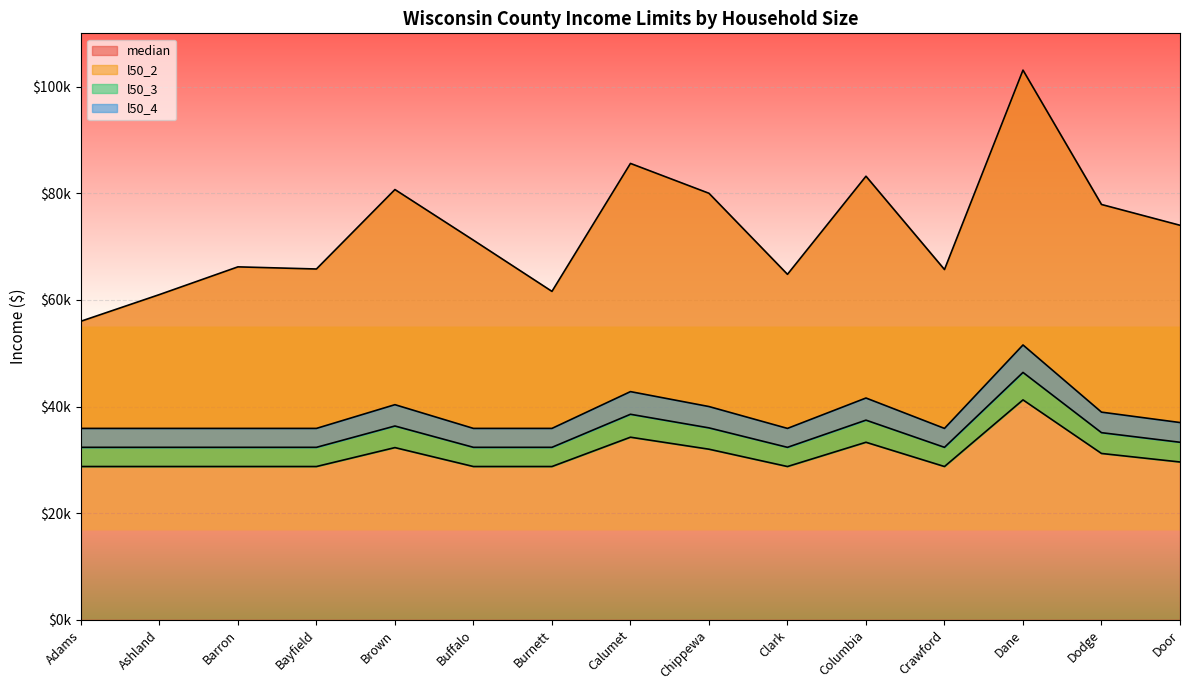

What is the label of the 5th point from the right?

Columbia